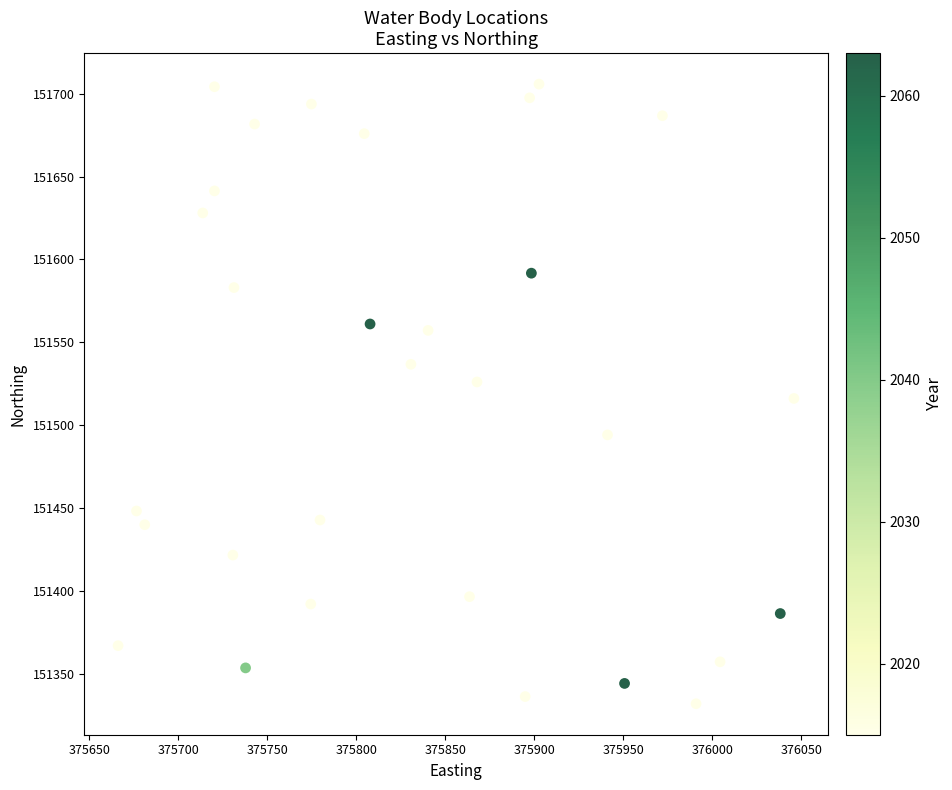

What is the range of X values (max minus min)?

379.7